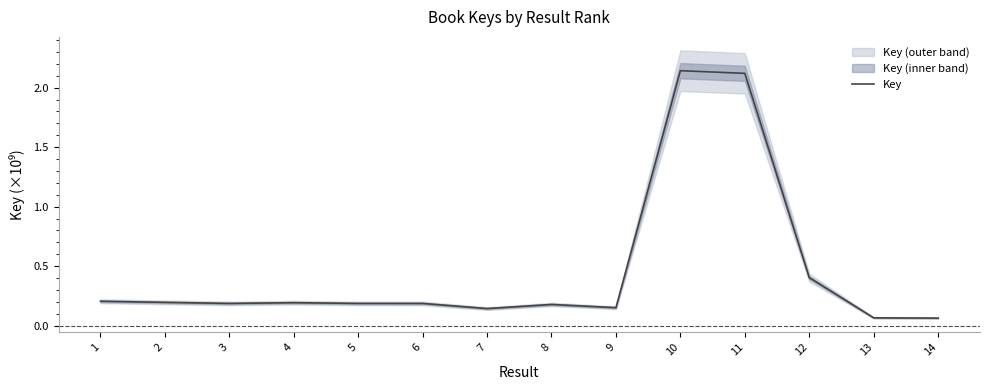

List the labels in order of value, smallest first.

14, 13, 7, 9, 8, 3, 6, 5, 4, 2, 1, 12, 11, 10